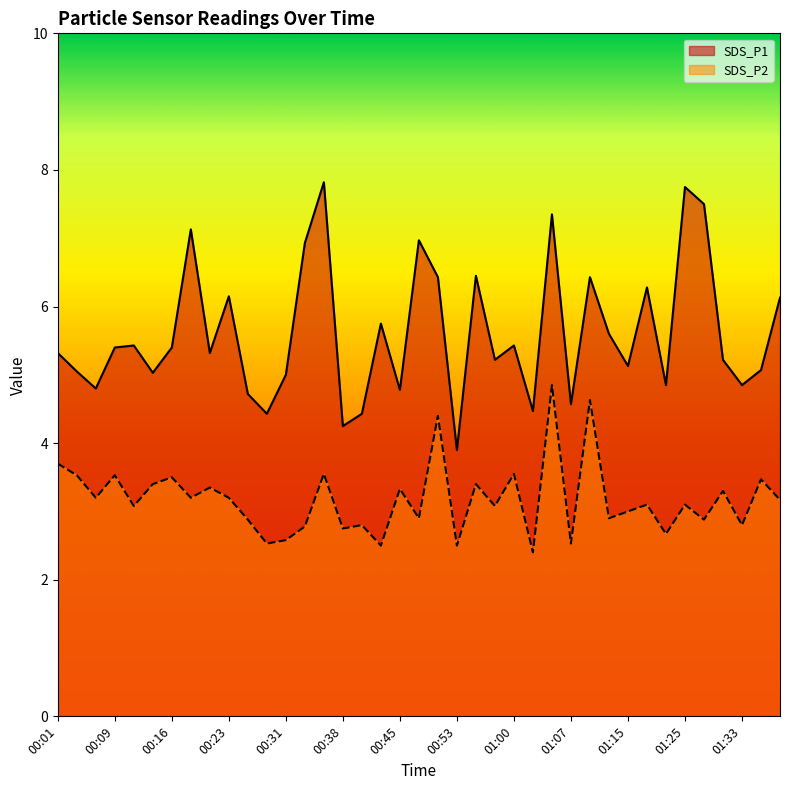

At how many categories does at least one series exceed 2?

39